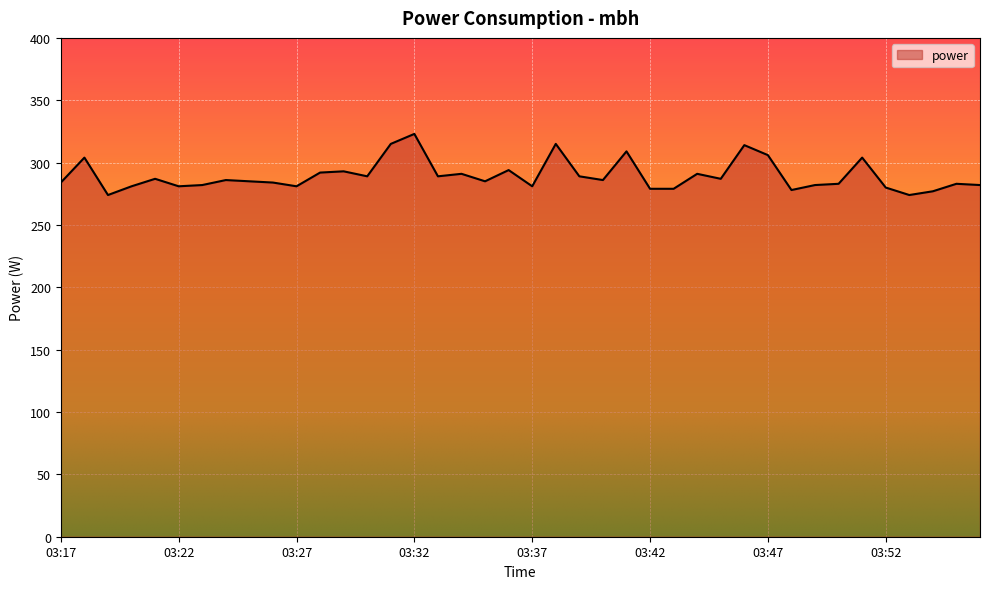

How many interior local peaks (higher than both neighbors) does the data have?

13